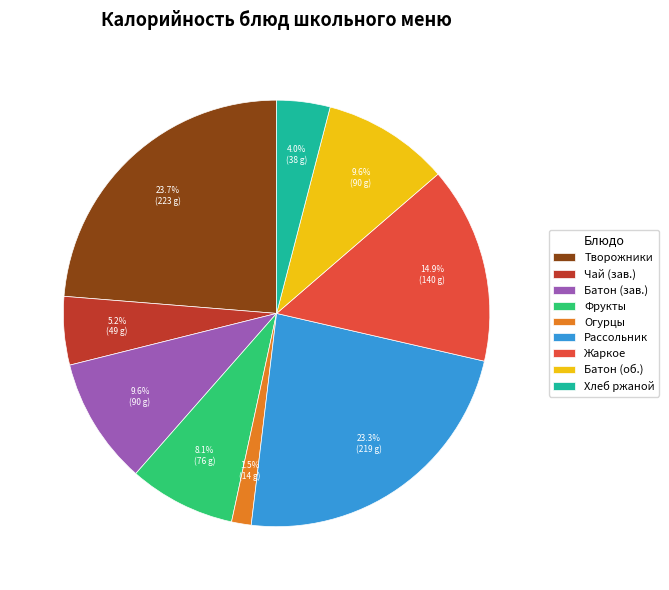

Is there a majority slice in this chart?

No